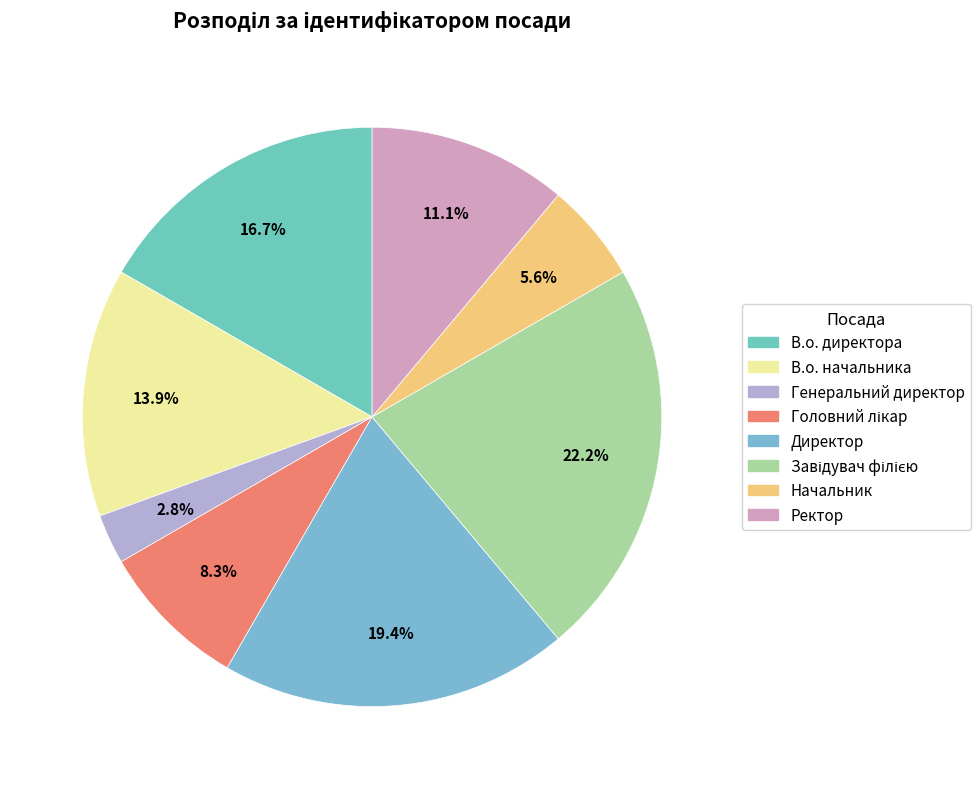

Is Генеральний директор the majority of the pie?

No